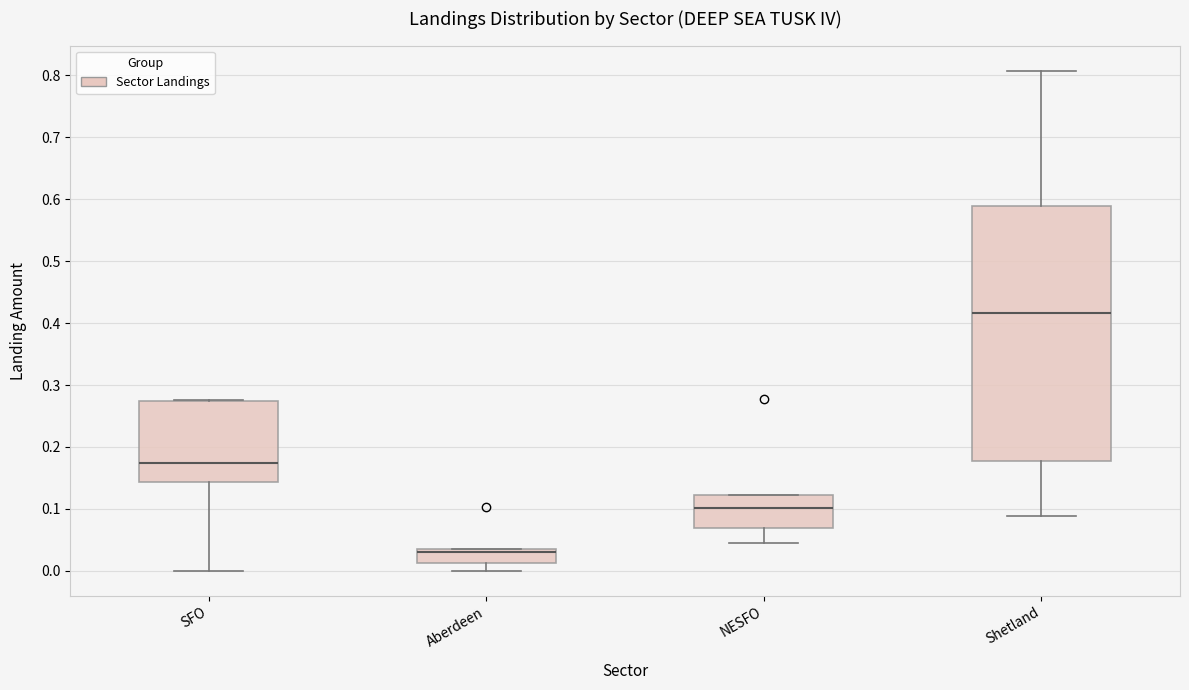

Which box's median line is the lowest?

Aberdeen